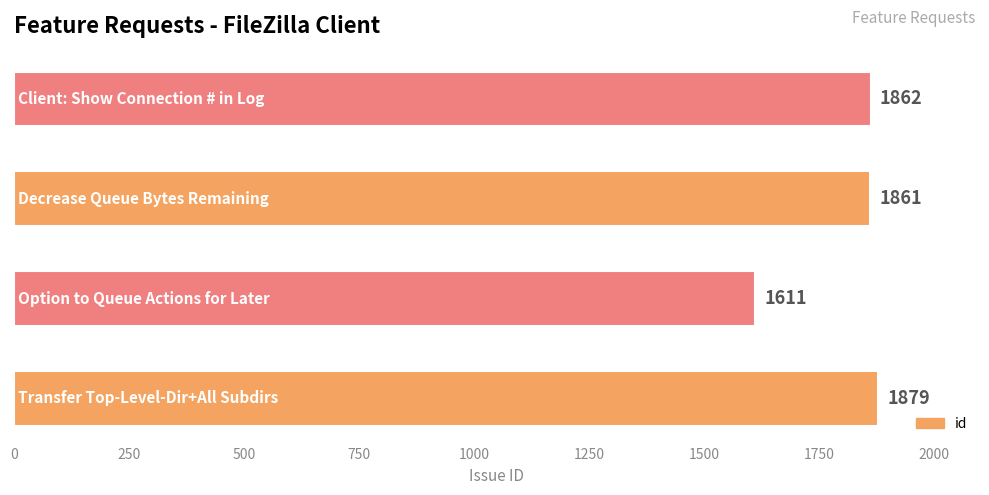

Reading top to bottom, list all the values displayed in this chart.

1862	1861	1611	1879